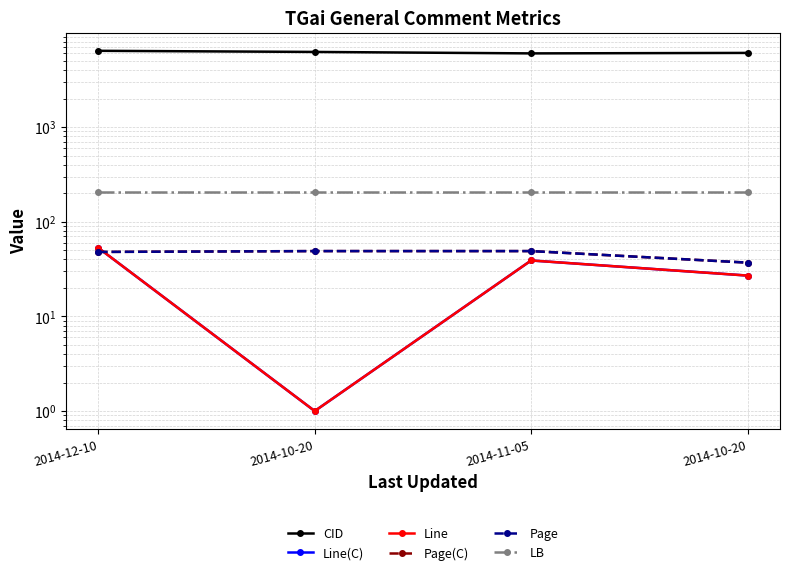

What is the average value of the Page(C) series?

46